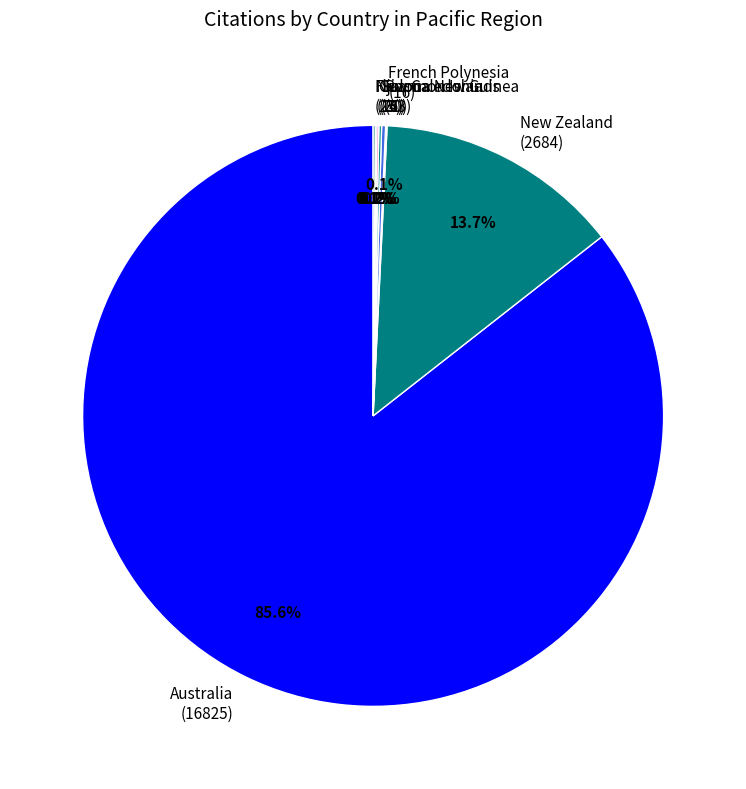

To the nearest percent, what is the average slice percentage?

12%